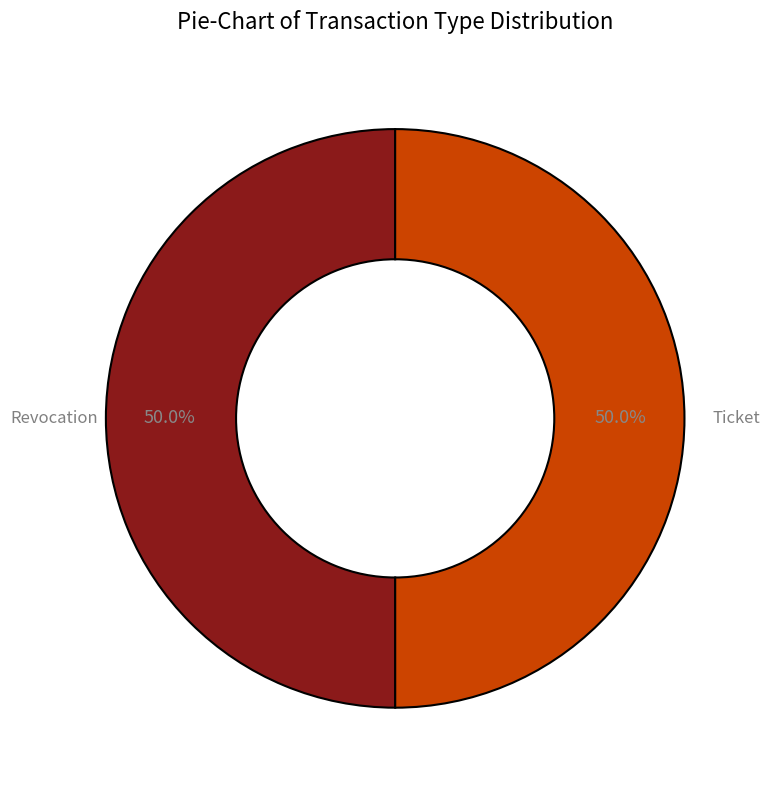

Is it true that Ticket is 50% of the pie?

True